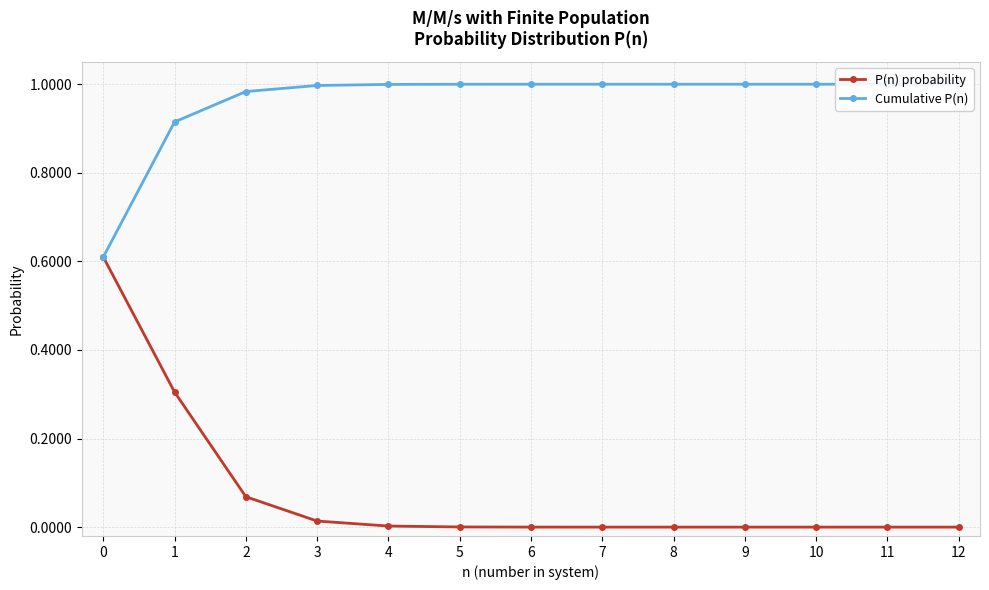

True or false: P(n) probability has a value of 0.0 at 4.

True